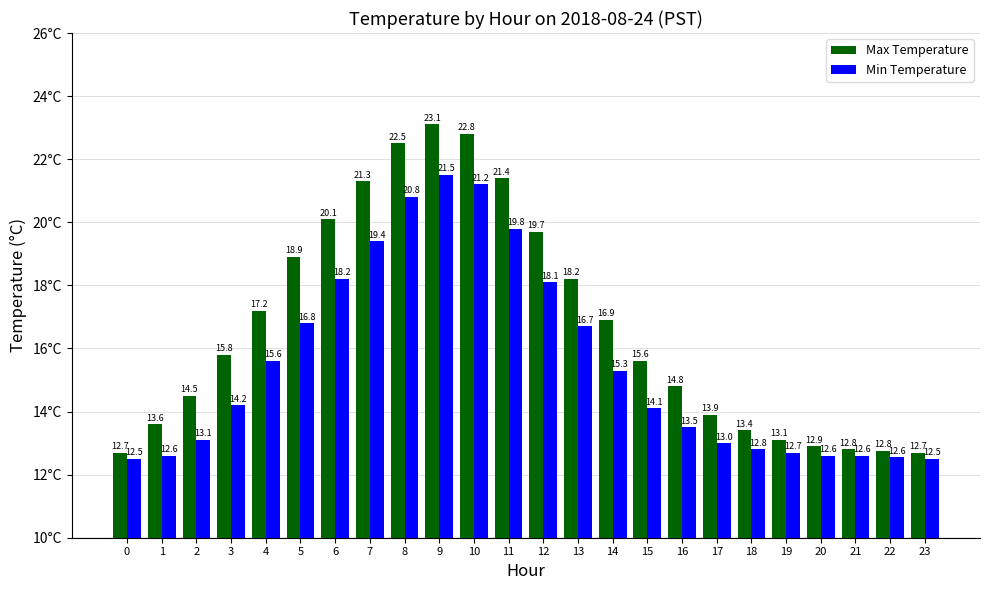

What is the value of the Max Temperature bar at the 9th from the left?

22.5